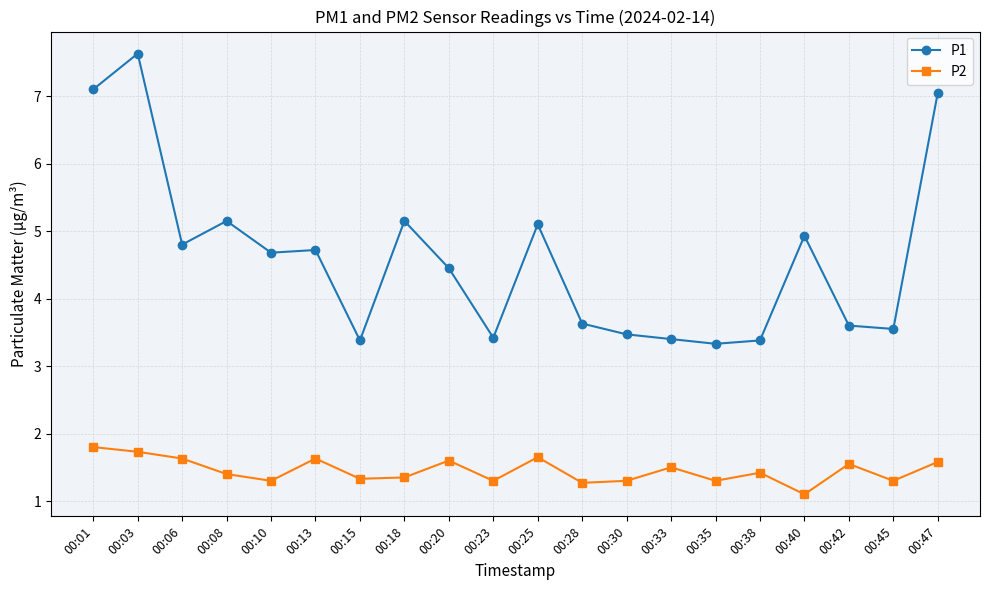

Which series changed the most between 00:20 and 00:42?

P1